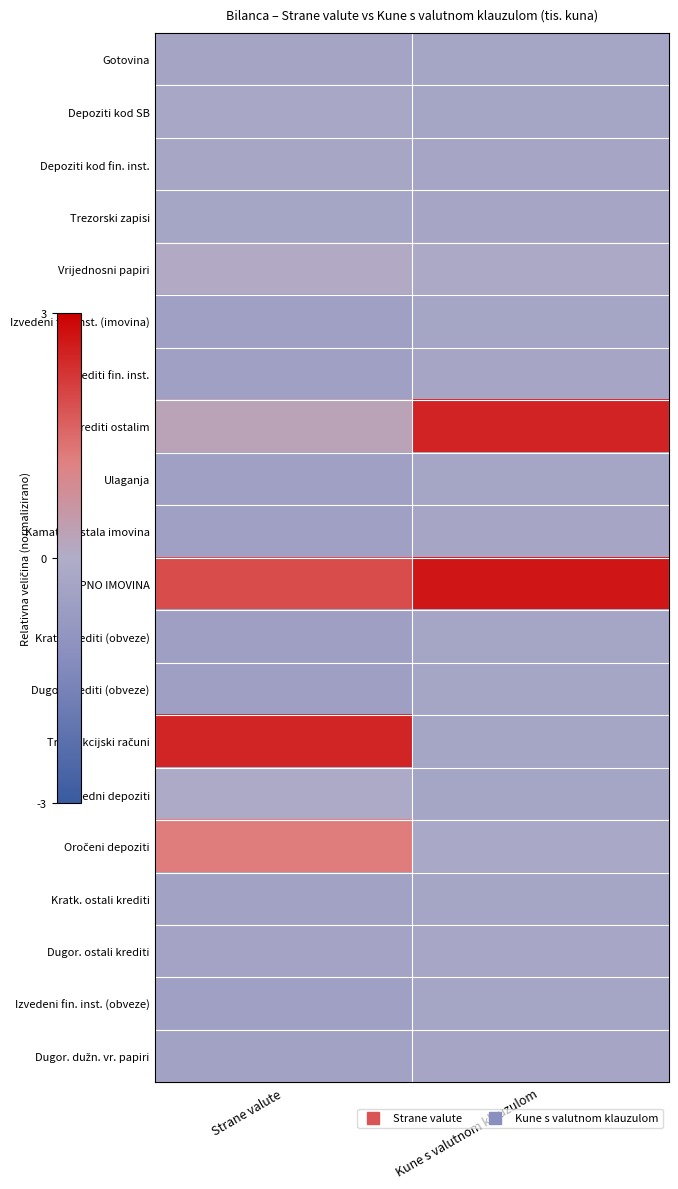

Which series has the largest range (max minus min)?

Transakcijski računi